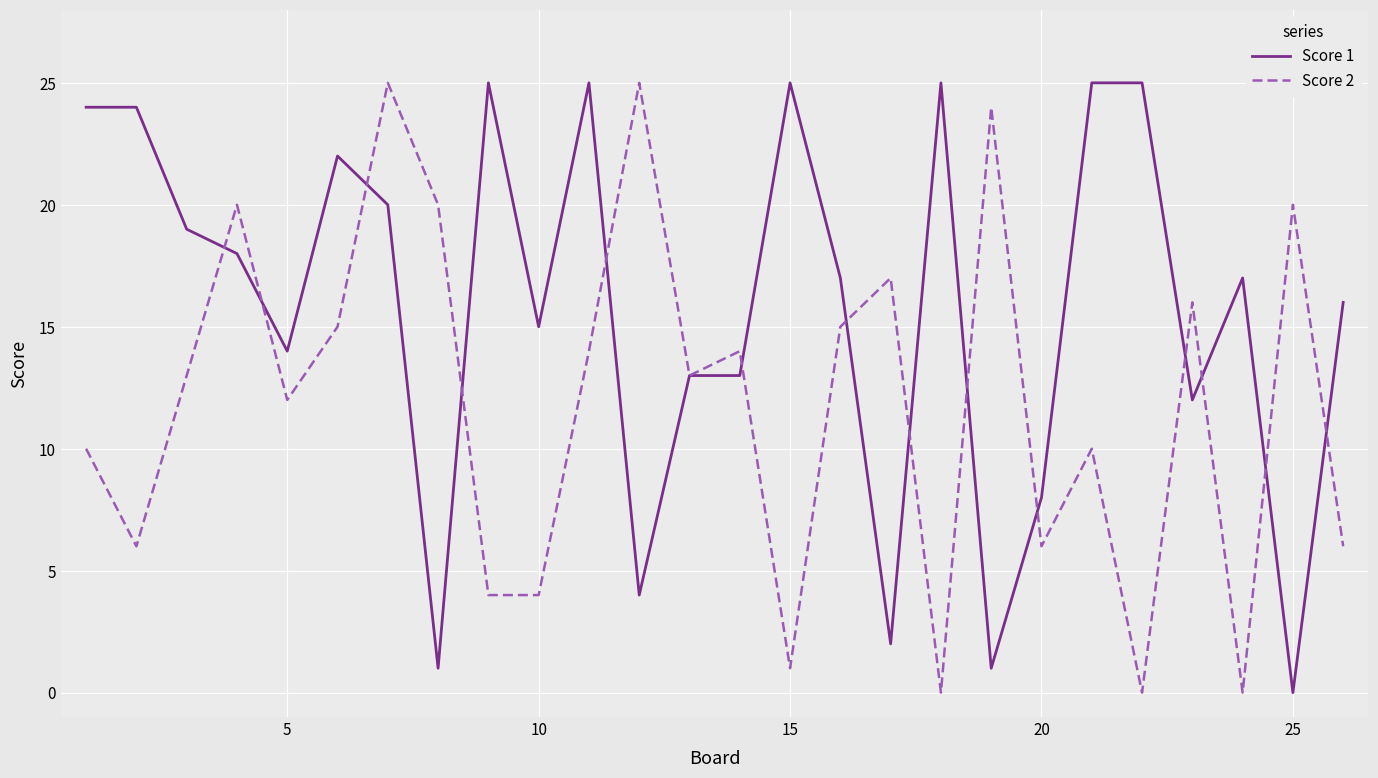

Rank the series by their average value, from highest to lowest.

Score 1, Score 2